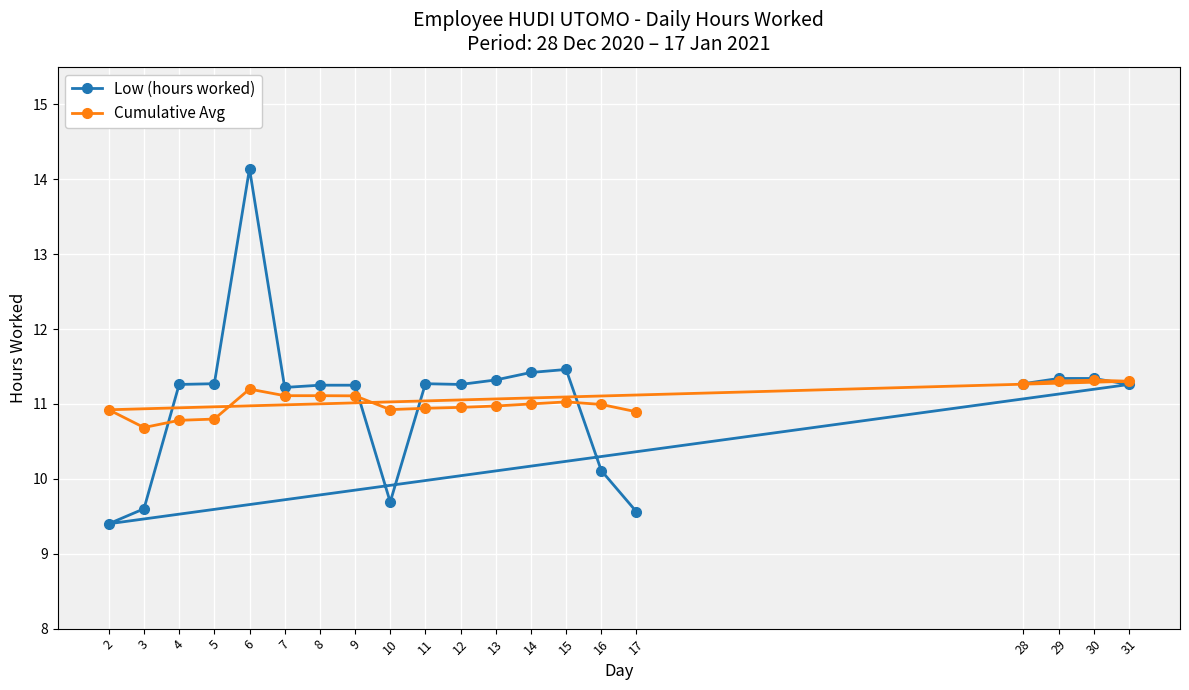

Reading left to right, what are all the values shown in this chart?

Low (hours worked): 28=11.3	29=11.3	30=11.3	31=11.3	2=9.4	3=9.6	4=11.3	5=11.3	6=14.1	7=11.2	8=11.2	9=11.2	10=9.7	11=11.3	12=11.3	13=11.3	14=11.4	15=11.5	16=10.1	17=9.6
Cumulative Avg: 28=11.3	29=11.3	30=11.3	31=11.3	2=10.9	3=10.7	4=10.8	5=10.8	6=11.2	7=11.1	8=11.1	9=11.1	10=10.9	11=10.9	12=11.0	13=11.0	14=11.0	15=11.0	16=11.0	17=10.9